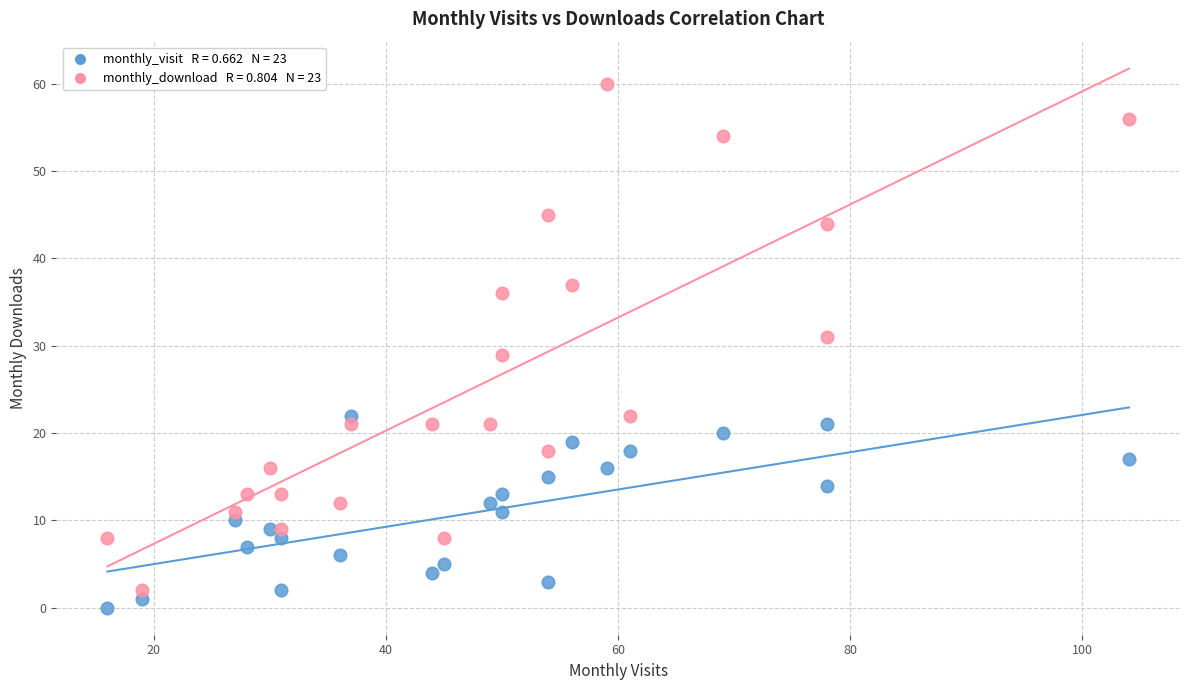

Across all data points, what is the range of Y values (max minus min)?

60